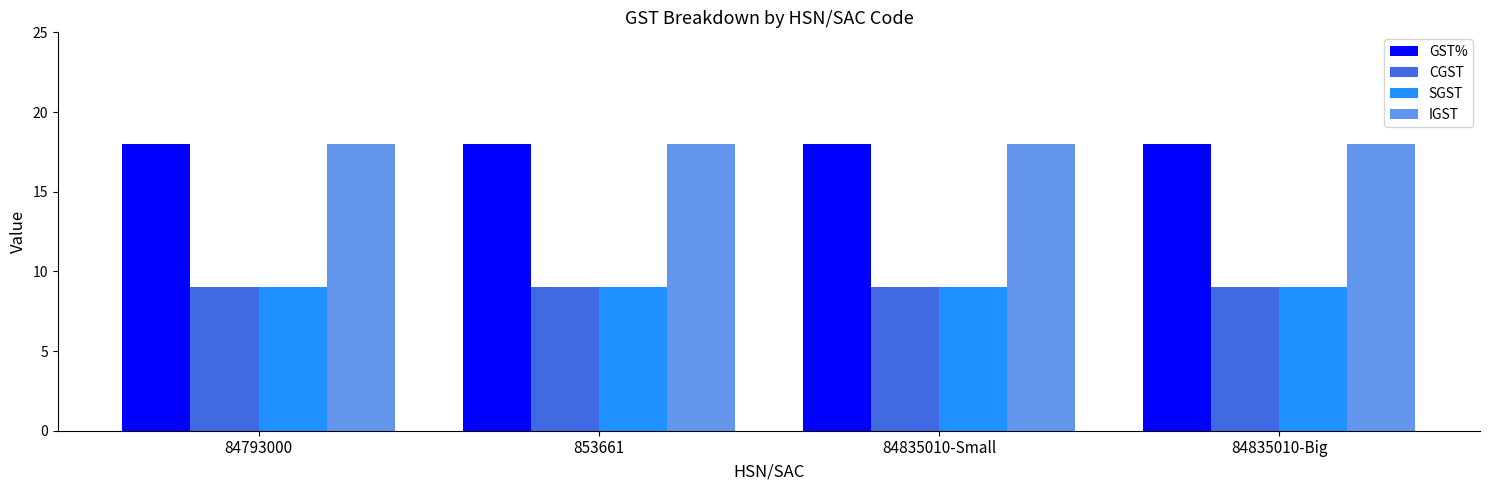

Reading right to left, list all the values displayed in this chart.

GST%: 18	18	18	18
CGST: 9	9	9	9
SGST: 9	9	9	9
IGST: 18	18	18	18